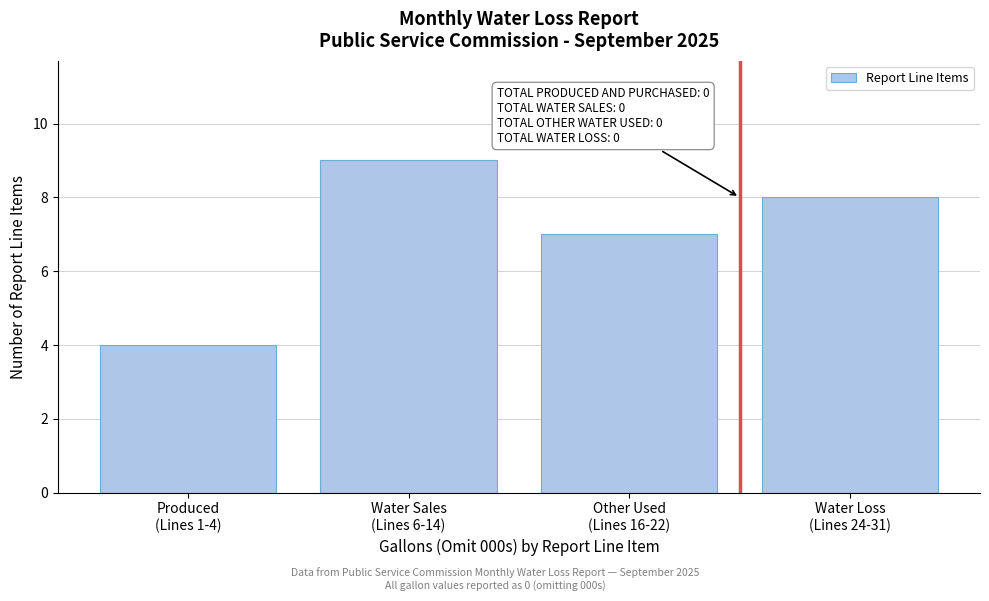

Reading left to right, transcribe all the data shown in this chart.

4	9	7	8